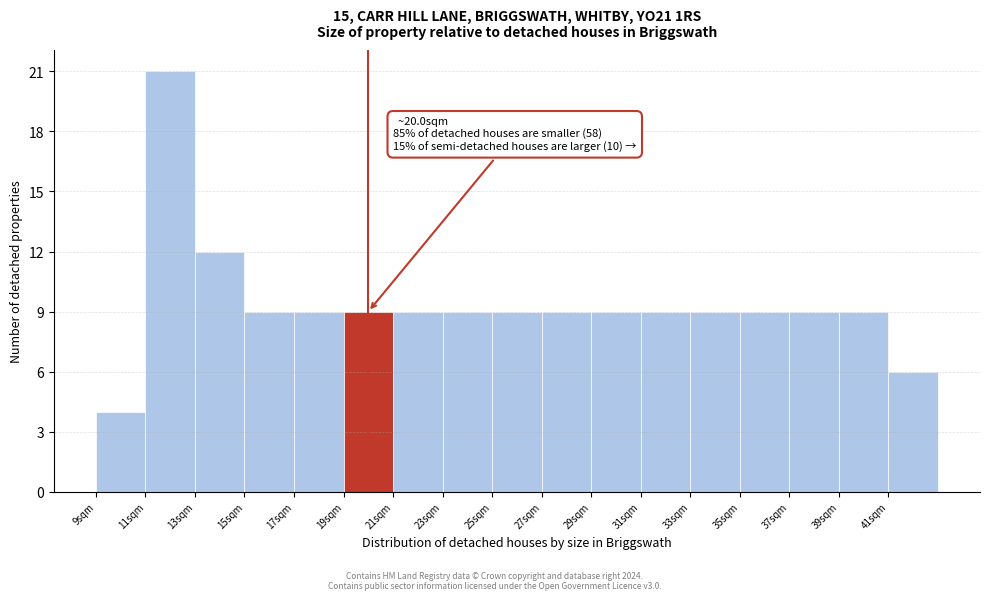

Over which range of the x-axis is the bar tallest?

11 to 13